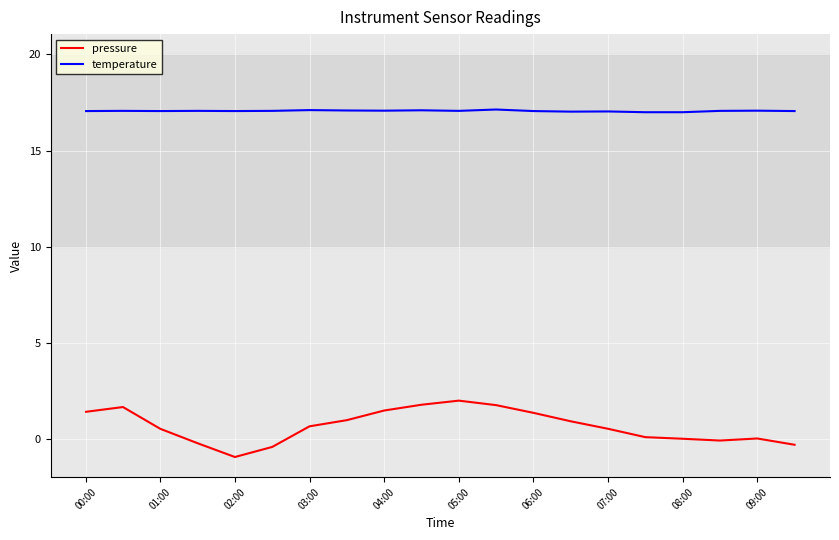

What is the difference between the maximum and minimum values in the pressure series?

2.9